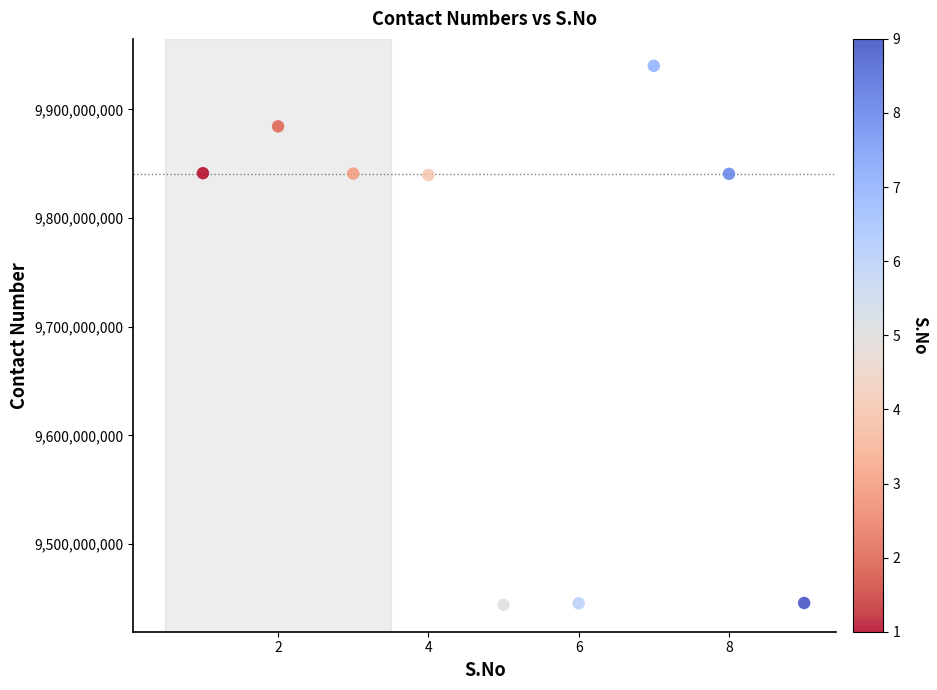

What is the average X value?

5